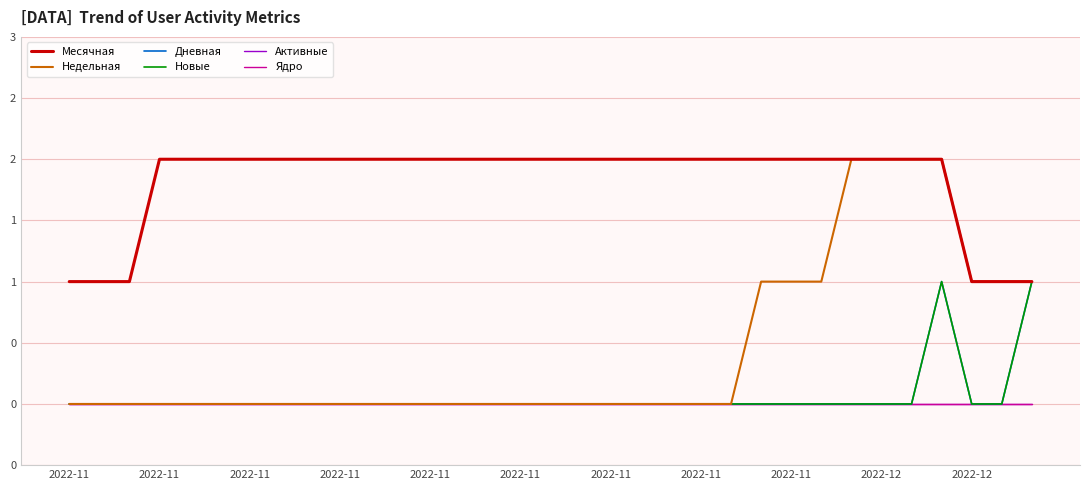

Does the chart have visible grid lines?

Yes